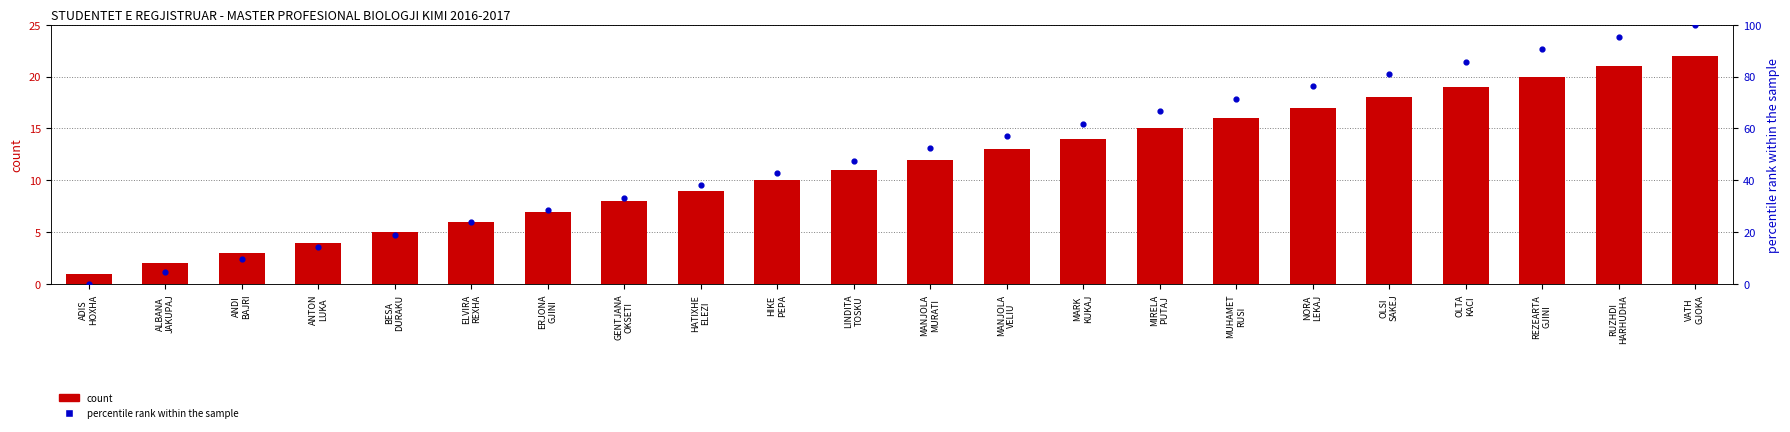

Which series reaches the maximum Y coordinate?

percentile rank within the sample